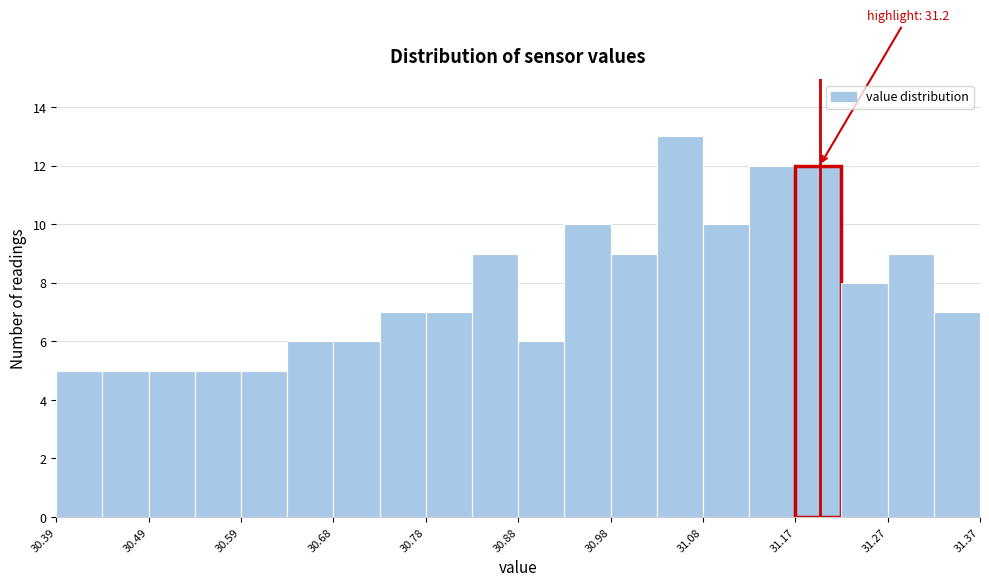

Over which range of the x-axis is the bar tallest?

31.027 to 31.076